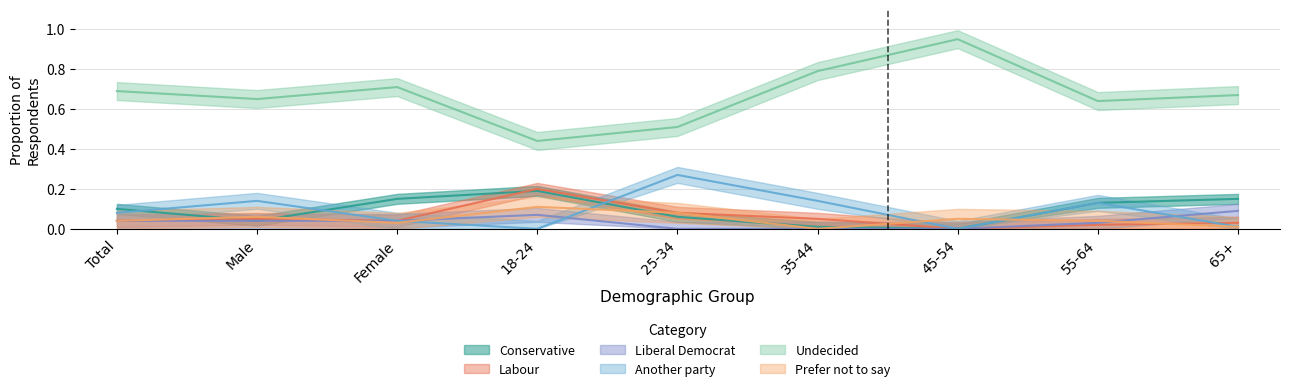

What is the sum of the Conservative values at 45-54 and Total?

0.1